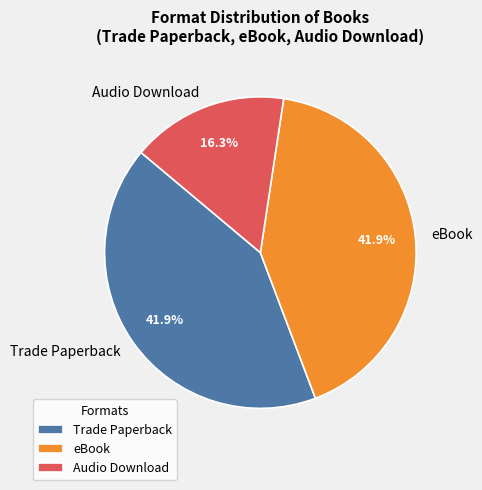

Is Audio Download the majority of the pie?

No